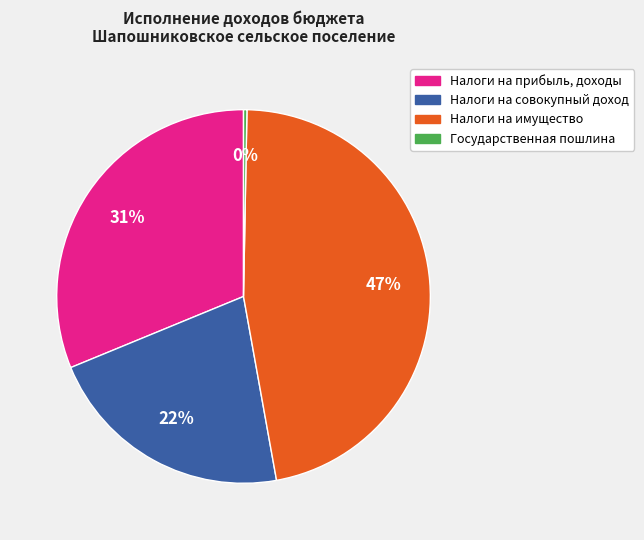

Does any single category account for the majority?

No